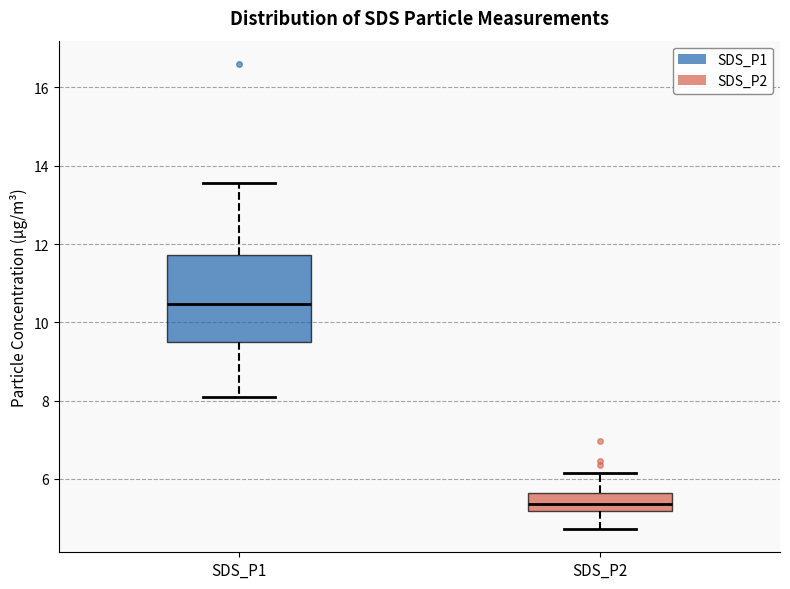

Comparing the boxes themselves (not the whiskers), which one is the tallest?

SDS_P1